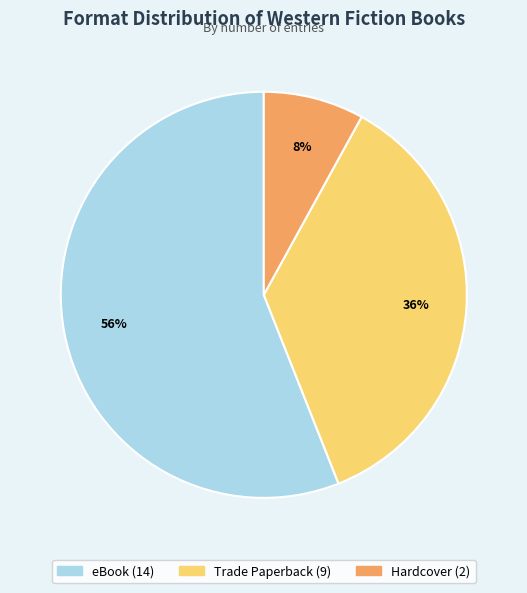

To the nearest percent, what portion does Hardcover represent?

8%